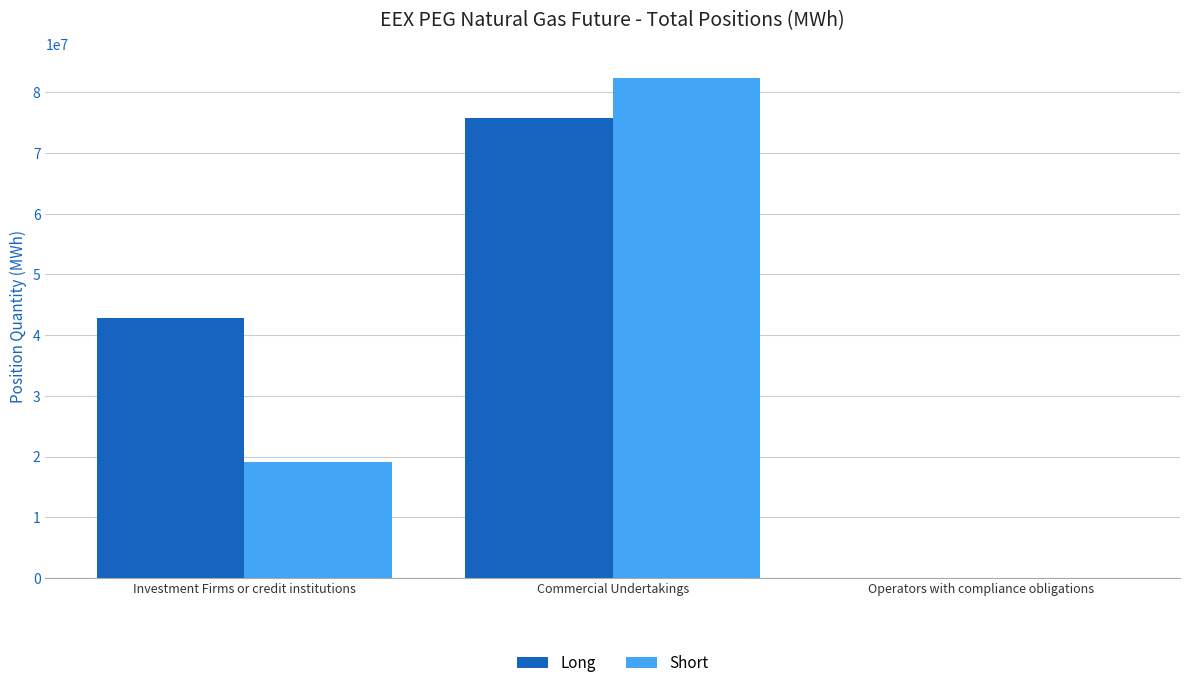

What is the sum of the Short values at Operators with compliance obligations and Investment Firms or credit institutions?

19128837